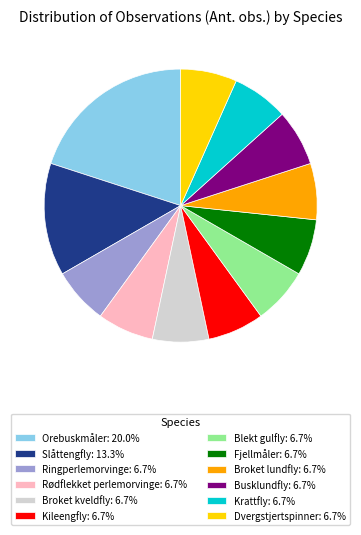

What is the ratio of the value at Kileengfly: 6.7% to the value at Slåttengfly: 13.3%?

0.5